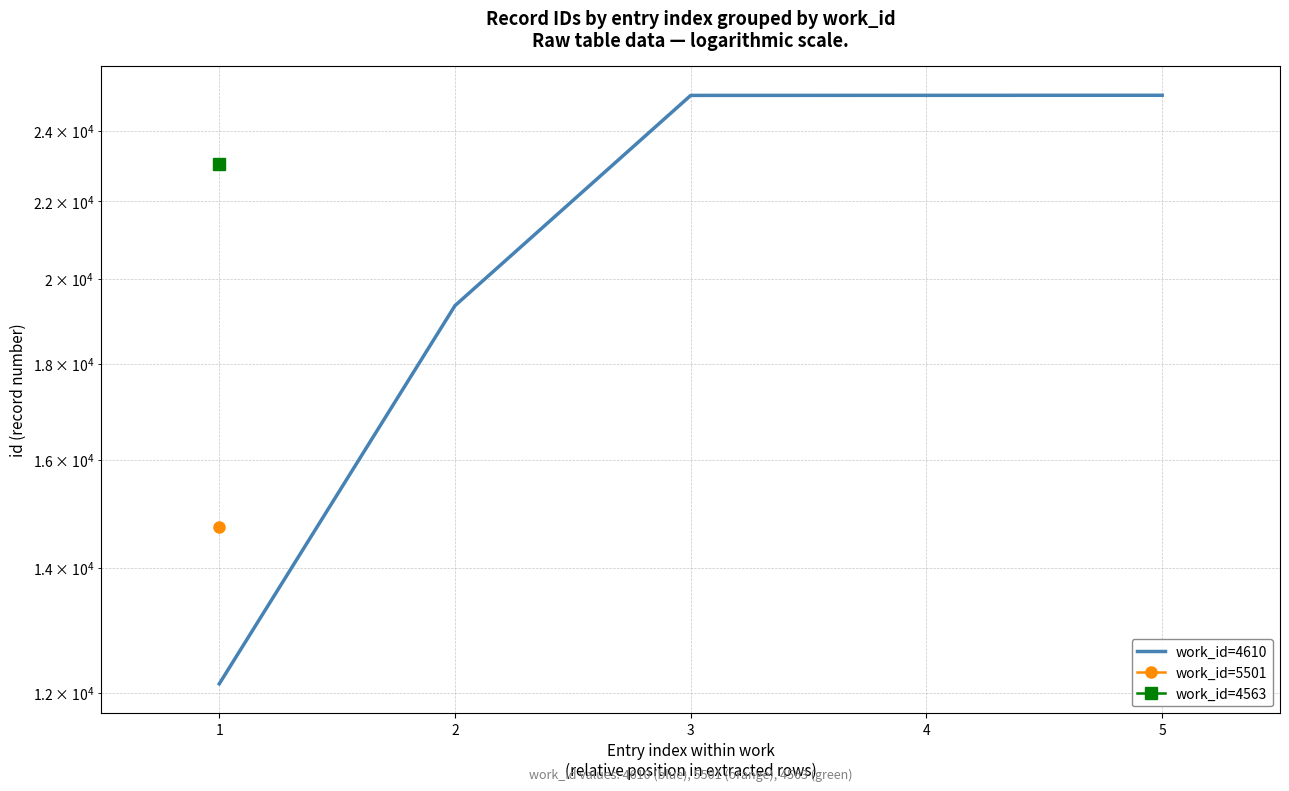

What is the sum of the values at 5 and 4?

50140